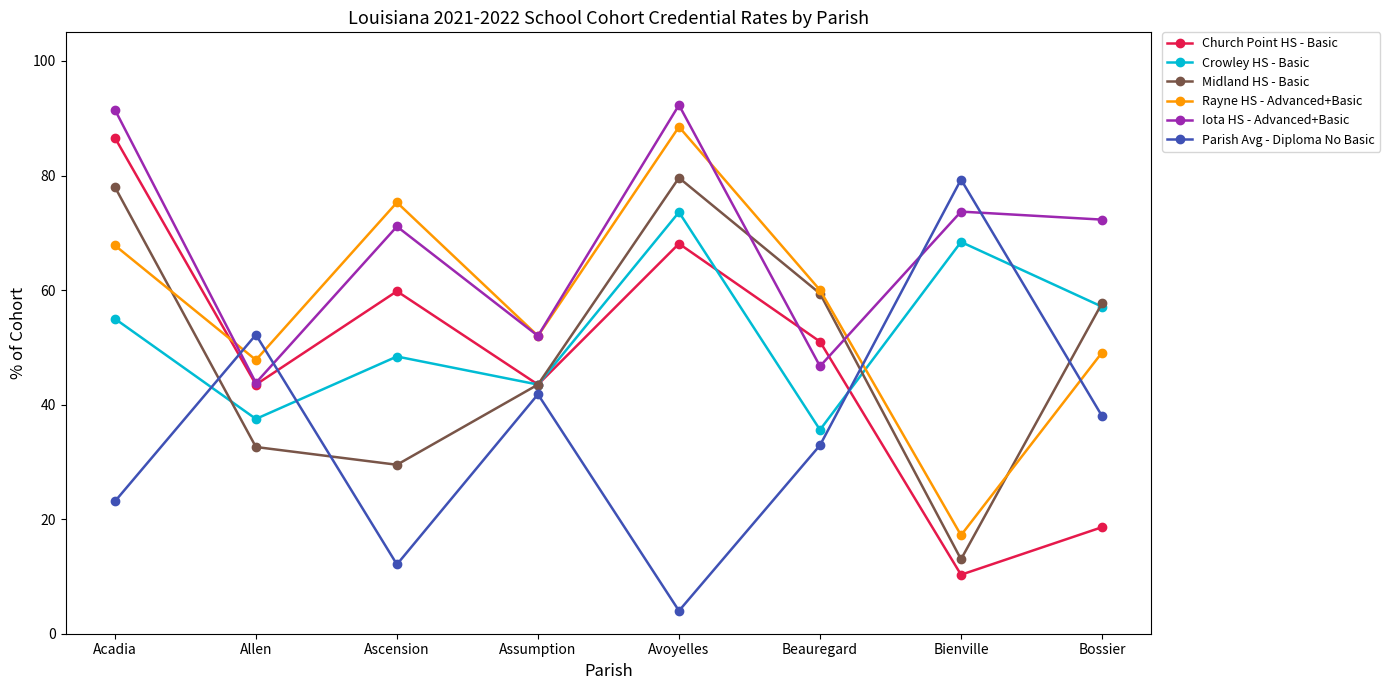

Reading left to right, list all the values displayed in this chart.

Church Point HS - Basic: 86.6	43.5	59.8	43.5	68.1	51.0	10.3	18.6
Crowley HS - Basic: 55.0	37.5	48.4	43.5	73.6	35.6	68.4	57.1
Midland HS - Basic: 78.0	32.6	29.5	43.5	79.6	59.4	13.0	57.7
Rayne HS - Advanced+Basic: 67.8	47.8	75.3	52.0	88.5	60.0	17.2	49.1
Iota HS - Advanced+Basic: 91.5	43.8	71.1	52.0	92.3	46.7	73.7	72.3
Parish Avg - Diploma No Basic: 23.1	52.2	12.1	41.8	4.0	32.9	79.3	38.0